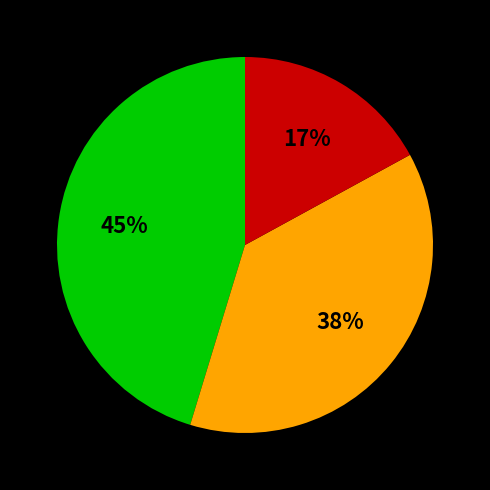

Does any single category account for the majority?

No